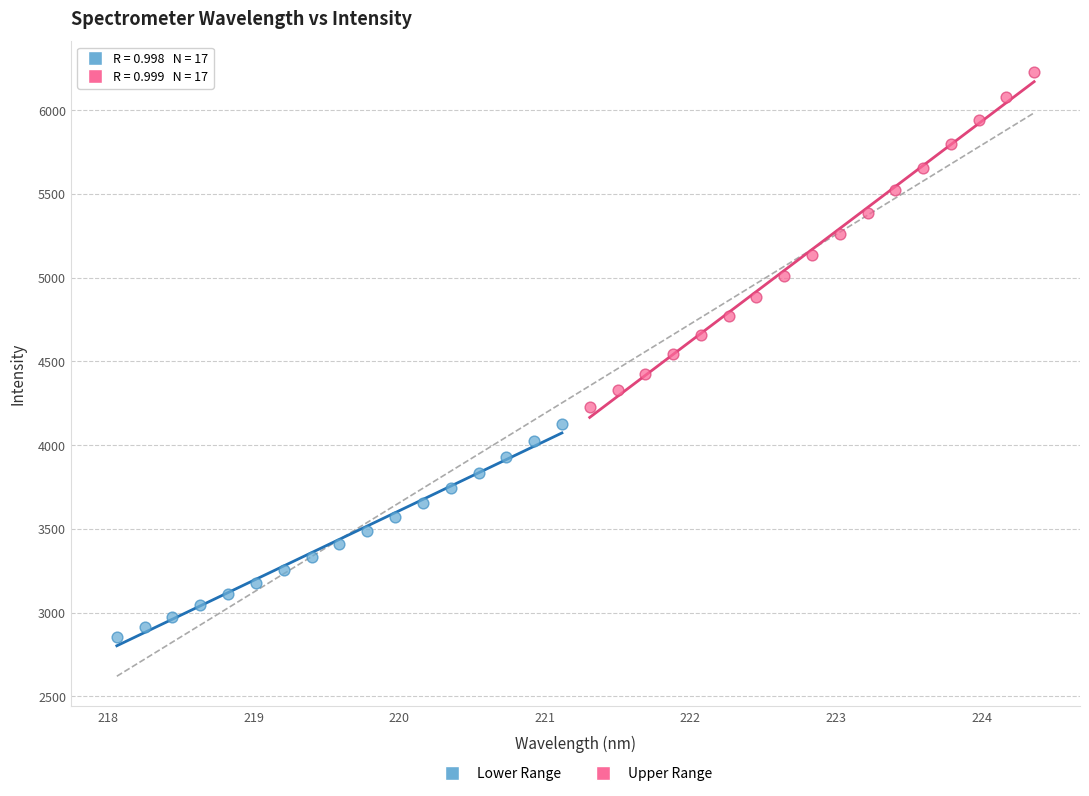

Which series contains the lowest Y value?

Lower Range